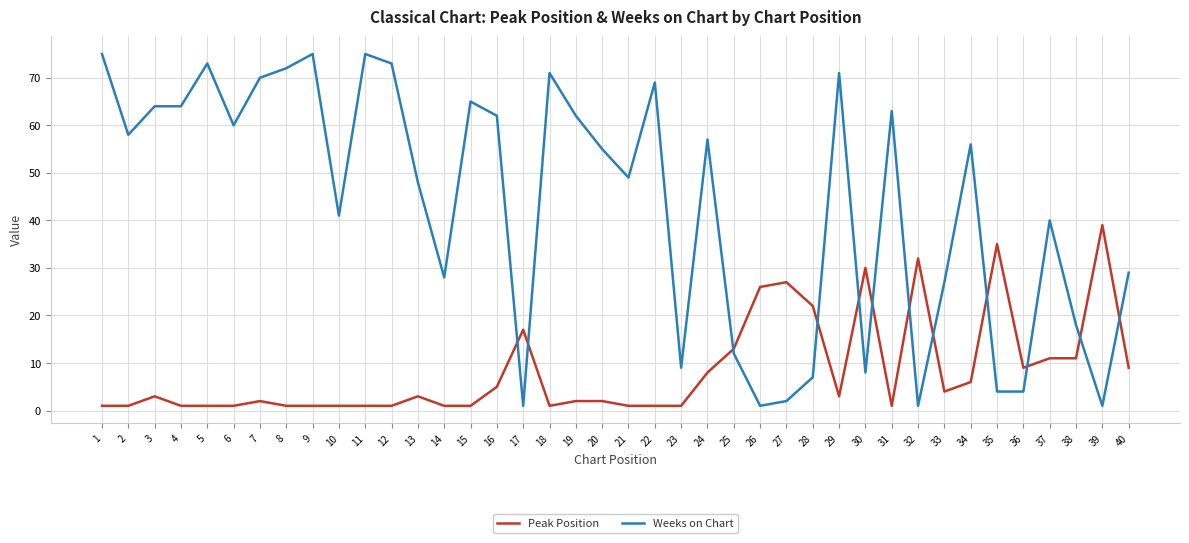

What is the difference between the maximum and minimum values in the Weeks on Chart series?

74